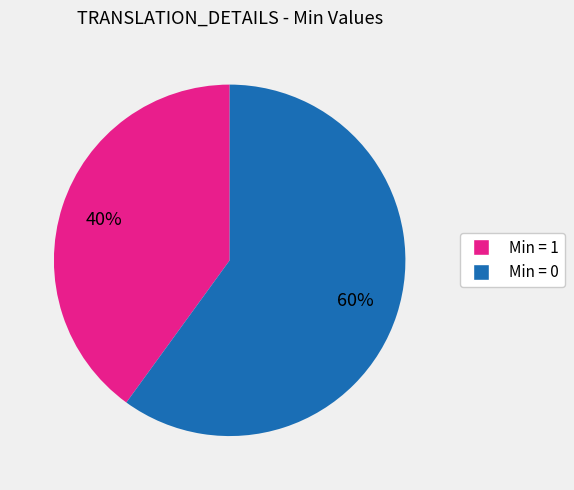

Is there a majority slice in this chart?

Yes